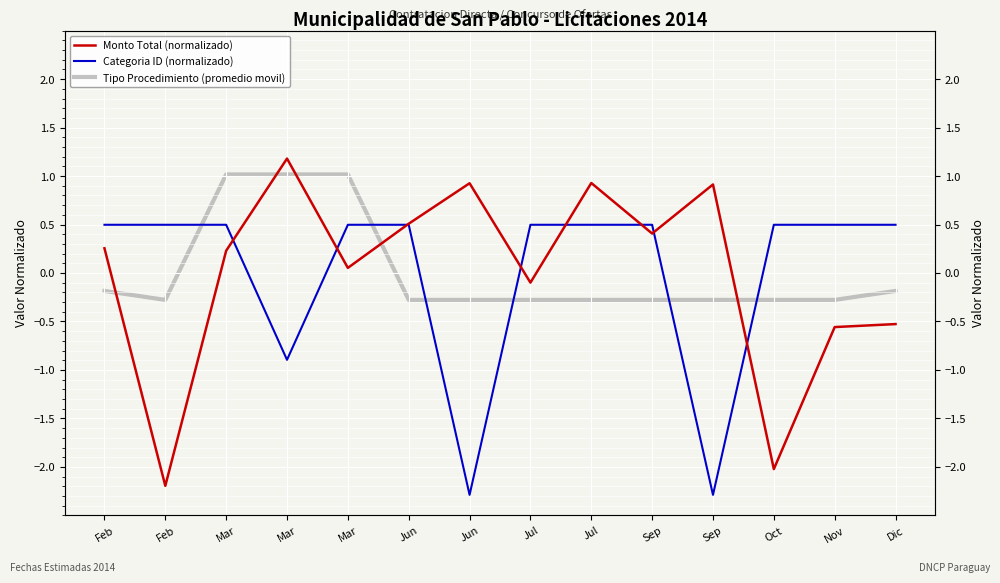

Reading left to right, list all the values displayed in this chart.

Monto Total (normalizado): 0.3	-2.2	0.2	1.2	0.1	0.5	0.9	-0.1	0.9	0.4	0.9	-2.0	-0.6	-0.5
Categoria ID (normalizado): 0.5	0.5	0.5	-0.9	0.5	0.5	-2.3	0.5	0.5	0.5	-2.3	0.5	0.5	0.5
Tipo Procedimiento (promedio movil): -0.2	-0.3	1.0	1.0	1.0	-0.3	-0.3	-0.3	-0.3	-0.3	-0.3	-0.3	-0.3	-0.2